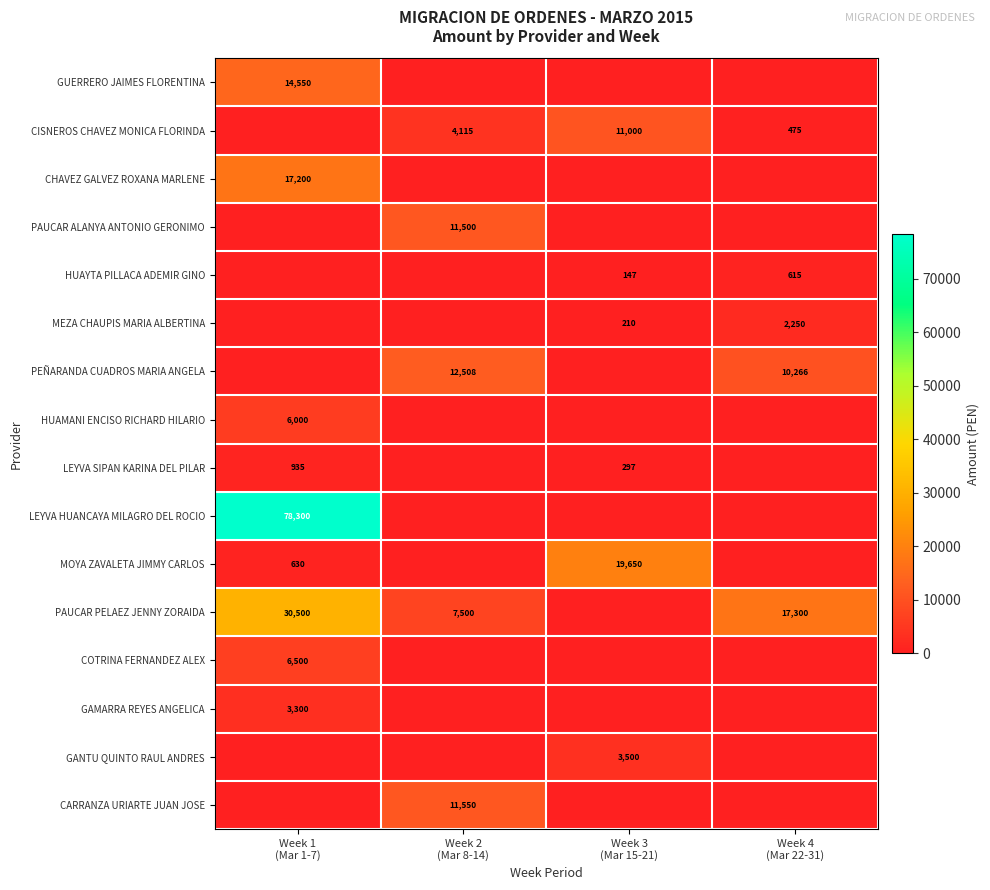

At Week 2 (Mar 8-14), list the series in order from largest to smallest.

PEÑARANDA CUADROS MARIA ANGELA, CARRANZA URIARTE JUAN JOSE, PAUCAR ALANYA ANTONIO GERONIMO, PAUCAR PELAEZ JENNY ZORAIDA, CISNEROS CHAVEZ MONICA FLORINDA, GUERRERO JAIMES FLORENTINA, CHAVEZ GALVEZ ROXANA MARLENE, HUAYTA PILLACA ADEMIR GINO, MEZA CHAUPIS MARIA ALBERTINA, HUAMANI ENCISO RICHARD HILARIO, LEYVA SIPAN KARINA DEL PILAR, LEYVA HUANCAYA MILAGRO DEL ROCIO, MOYA ZAVALETA JIMMY CARLOS, COTRINA FERNANDEZ ALEX, GAMARRA REYES ANGELICA, GANTU QUINTO RAUL ANDRES